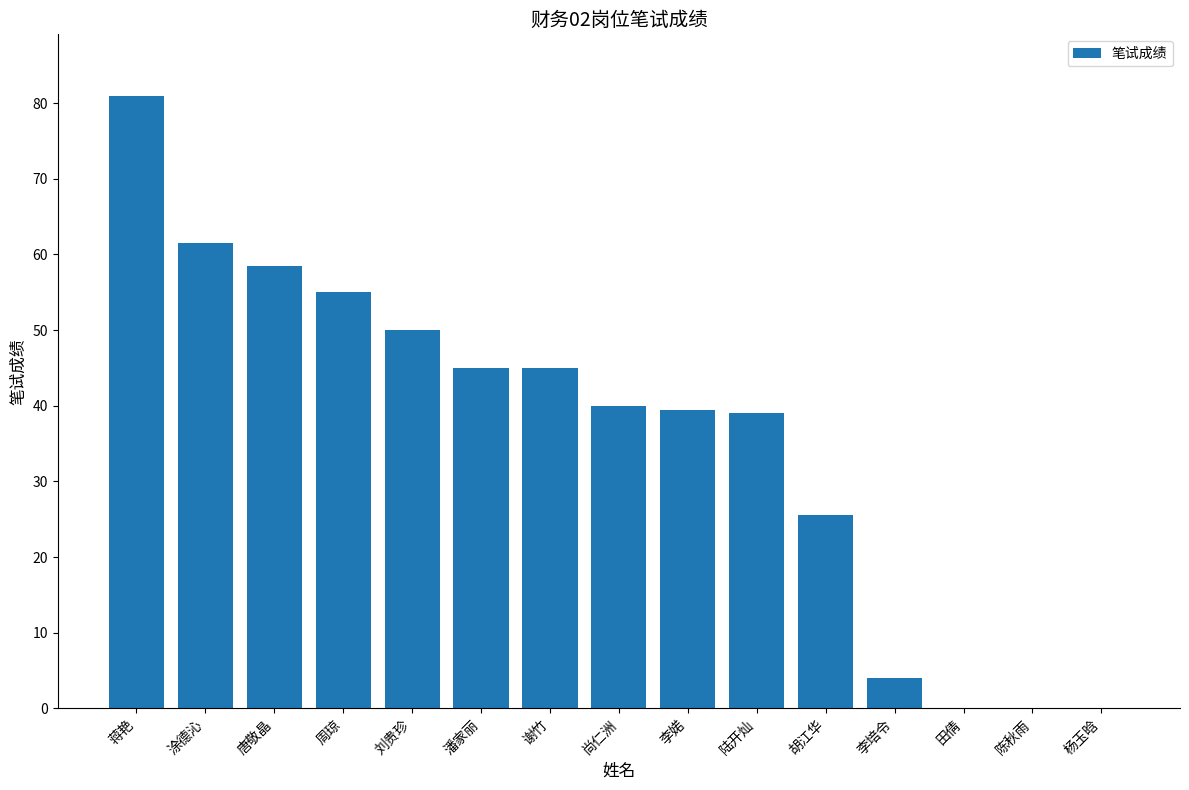

Reading left to right, transcribe all the data shown in this chart.

蒋艳=81.0	涂德沁=61.5	唐敬晶=58.5	周琼=55.0	刘贵珍=50.0	潘家丽=45.0	谢竹=45.0	尚仁洲=40.0	李婼=39.5	陆开灿=39.0	胡江华=25.5	李培令=4.0	田倩=0.0	陈秋雨=0.0	杨玉晗=0.0